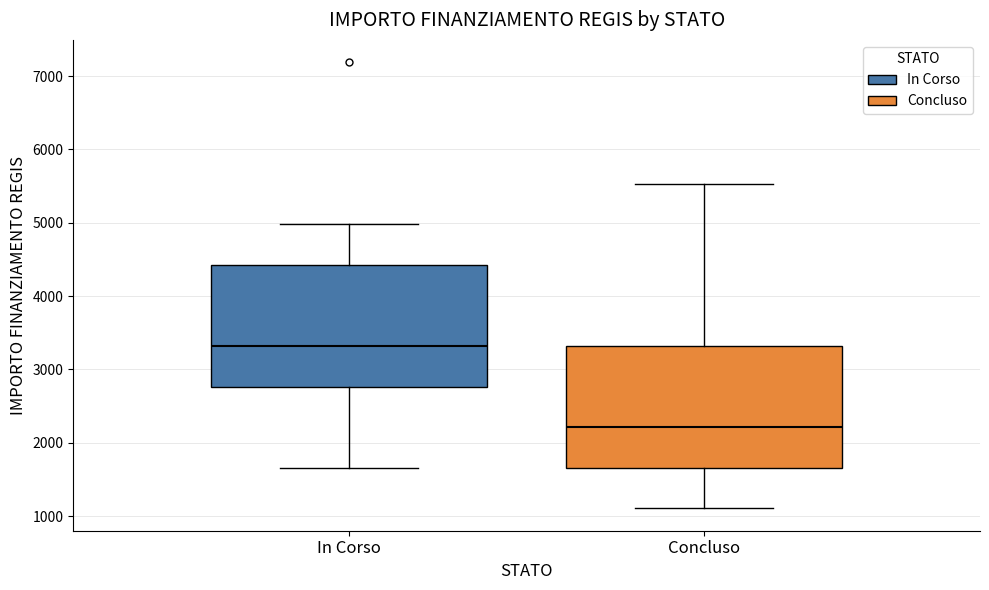

Where does the median line of the box for Concluso sit on the y-axis? The values are not printed on the chart, so give them approximately, as read against the axis.

2200